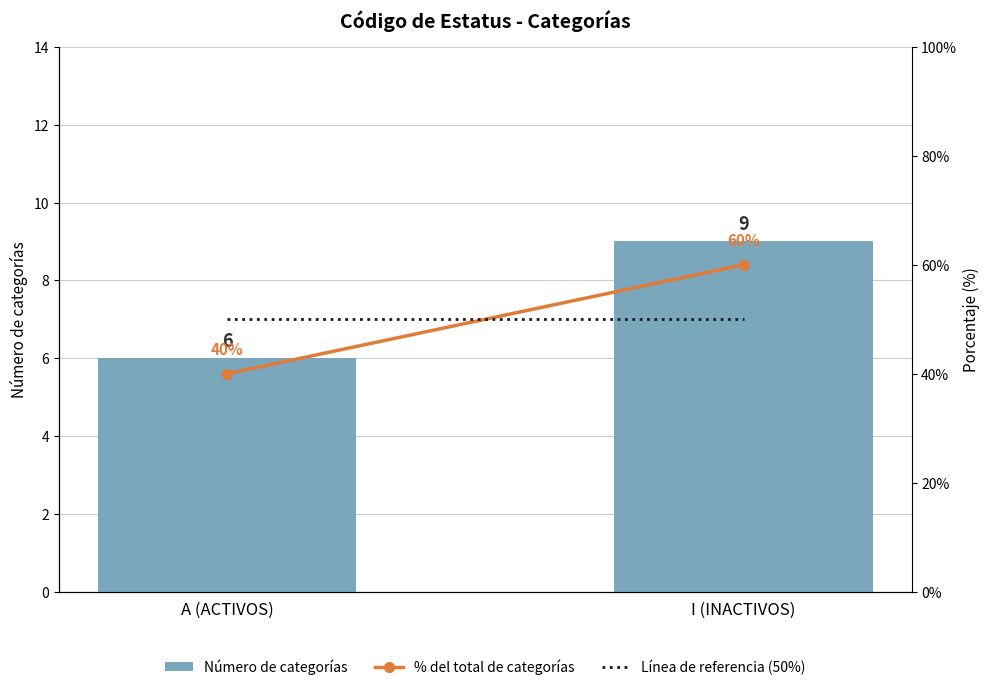

Which series has the largest total across all categories?

Número de categorías